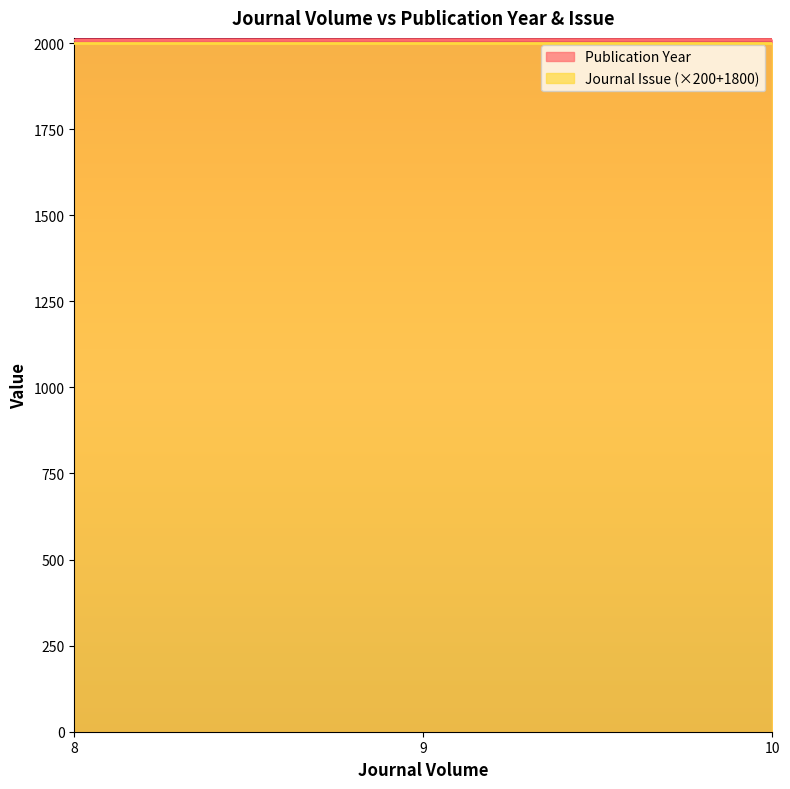

What value does the data have at 9?

2009